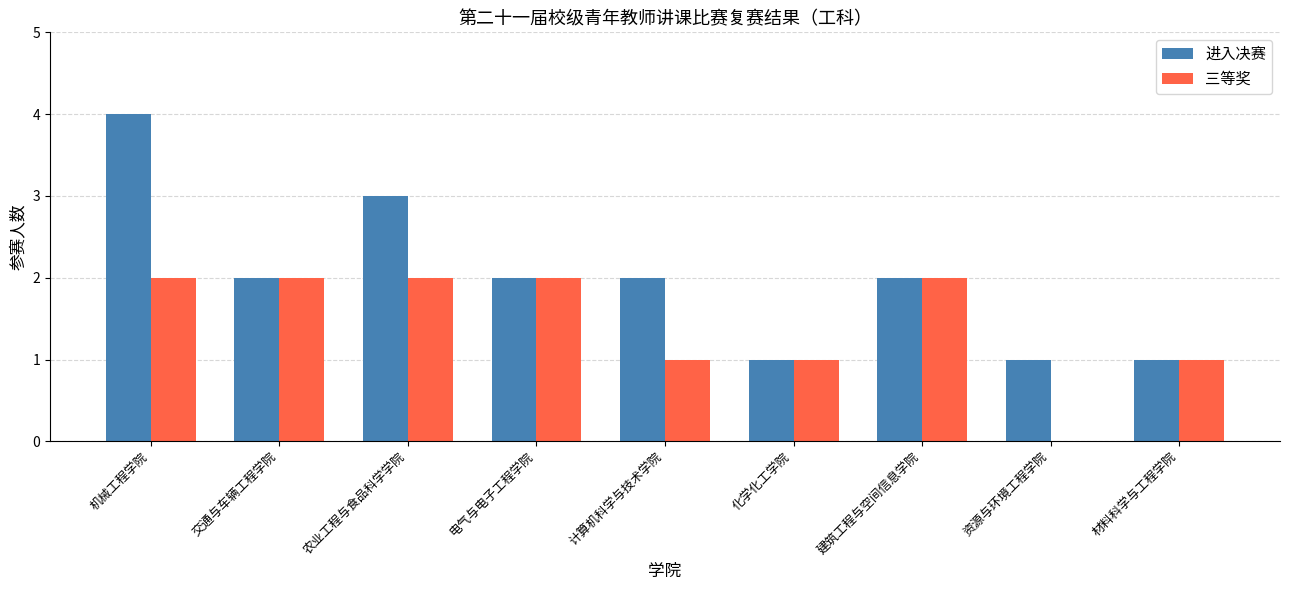

The 进入决赛 series shows 4 at 建筑工程与空间信息学院. True or false?

False